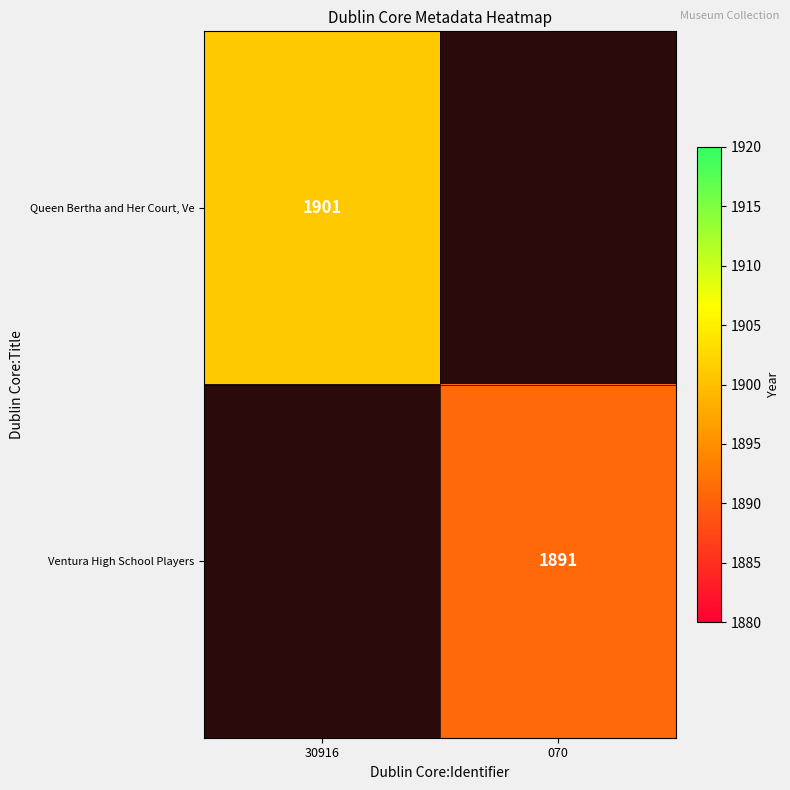

The Ventura High School Players series shows 756 at 070. True or false?

False